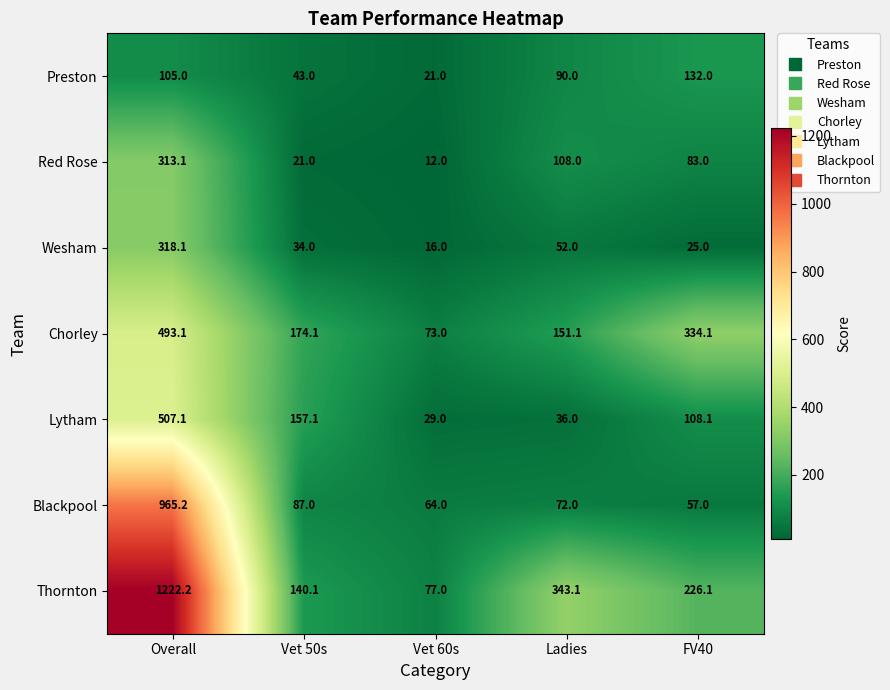

At how many categories does at least one series exceed 158?

4